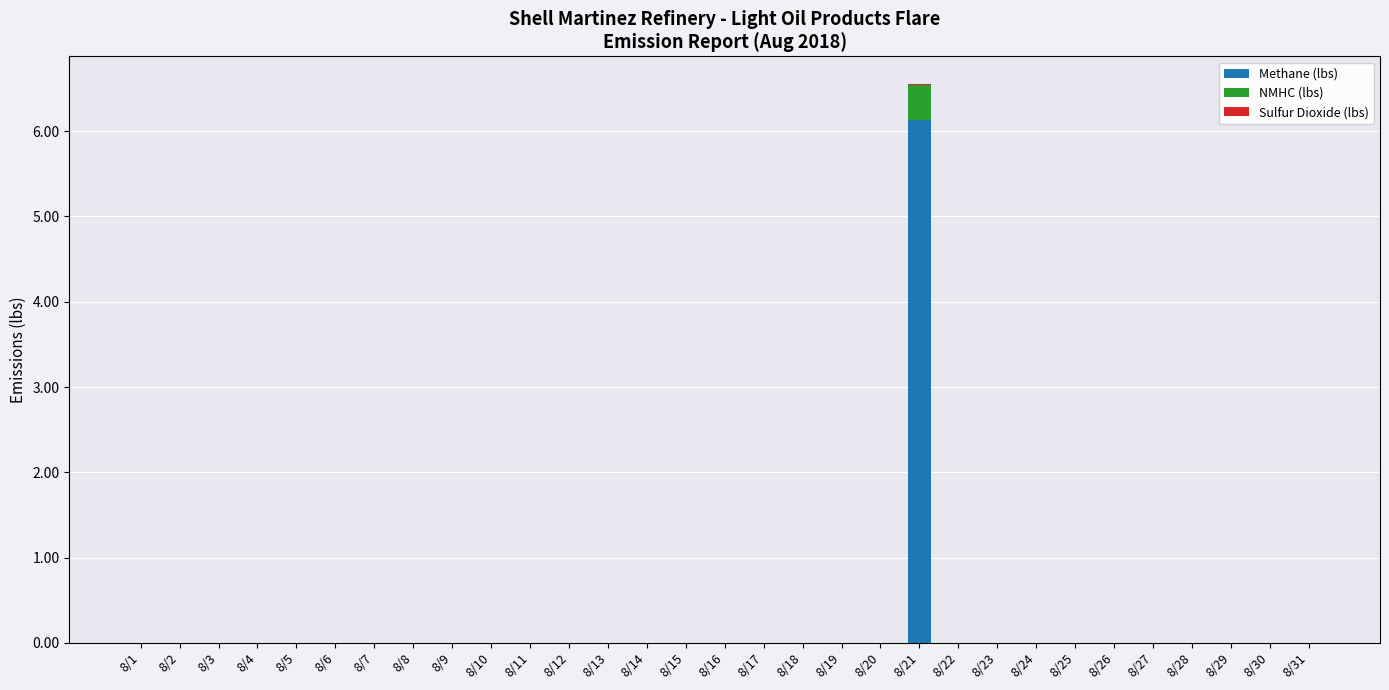

Is it true that Methane (lbs) equals 0.0 at 8/24?

True